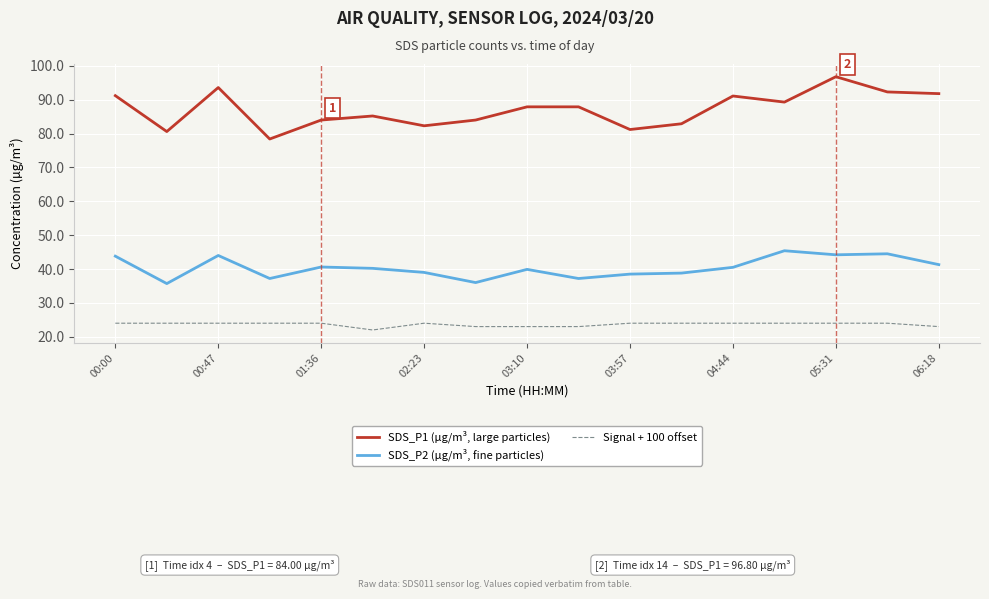

How many distinct data groups are displayed?

3